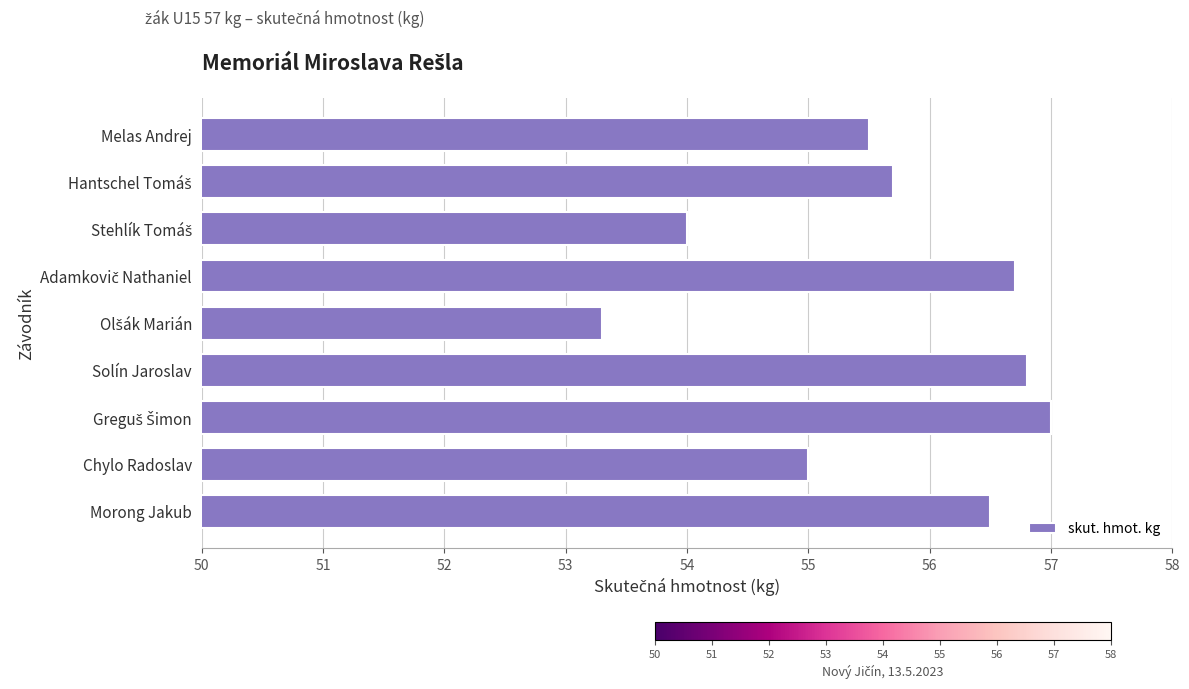

Does the chart contain any negative values?

No